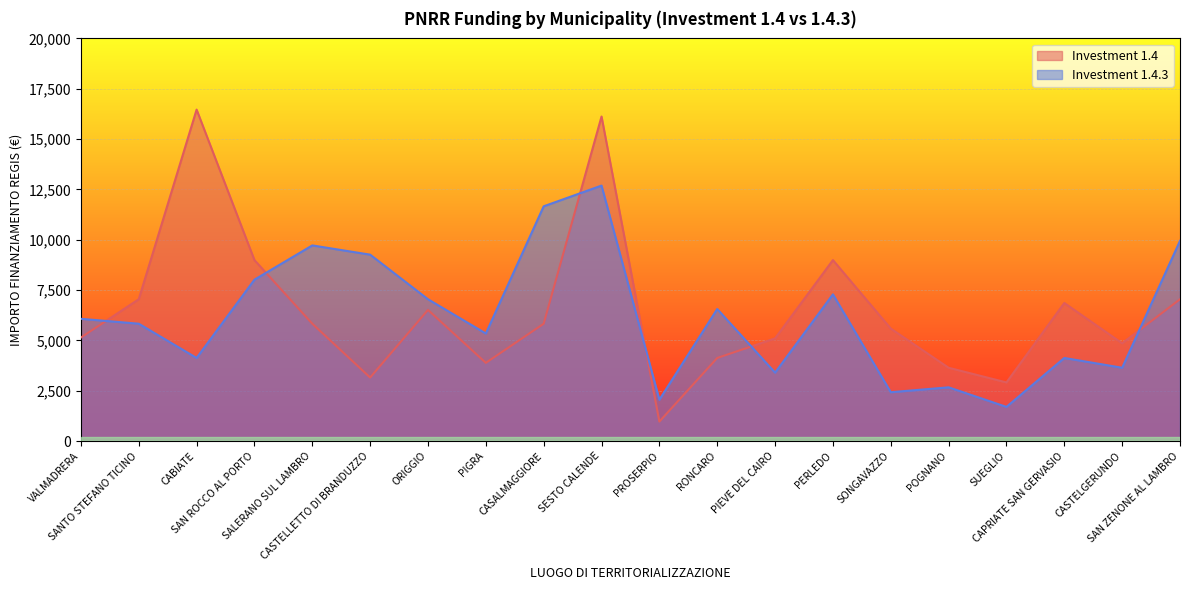

The value of 1.4.3 at CASTELLETTO DI BRANDUZZO is 2058. True or false?

False